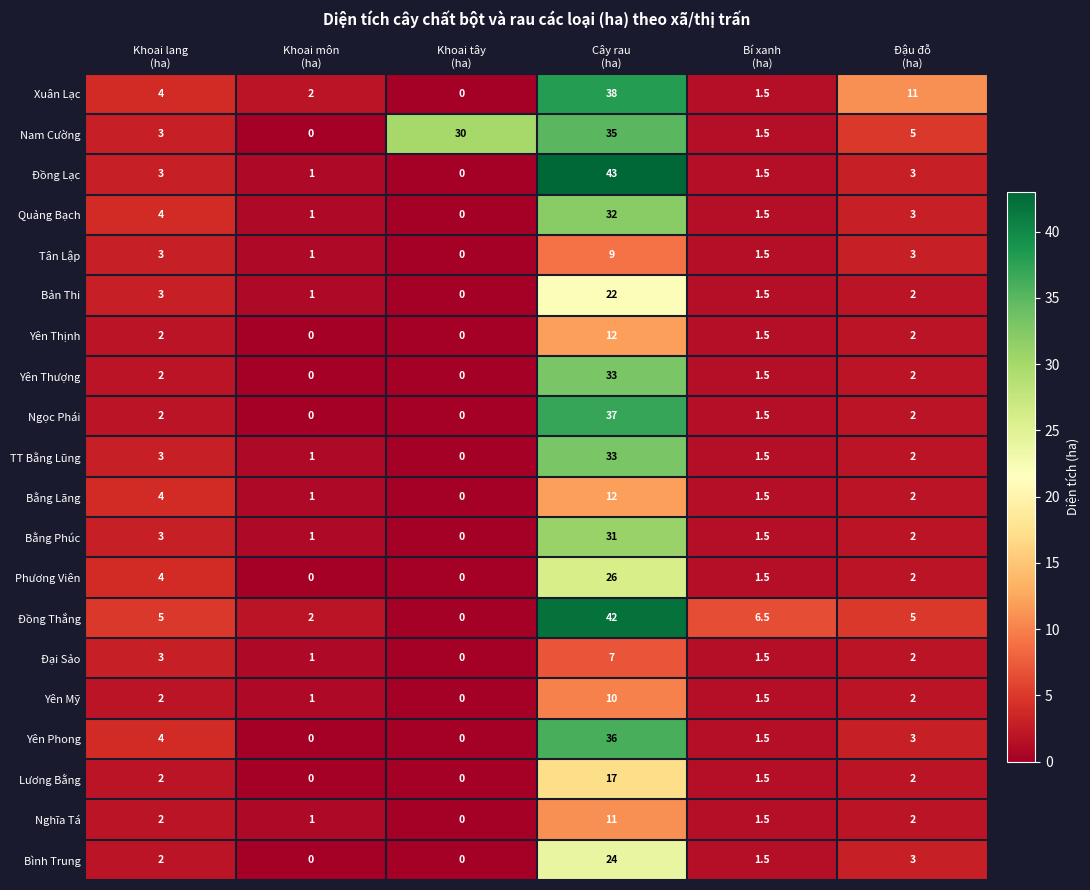

What is the maximum value for Lương Bằng?

17.0